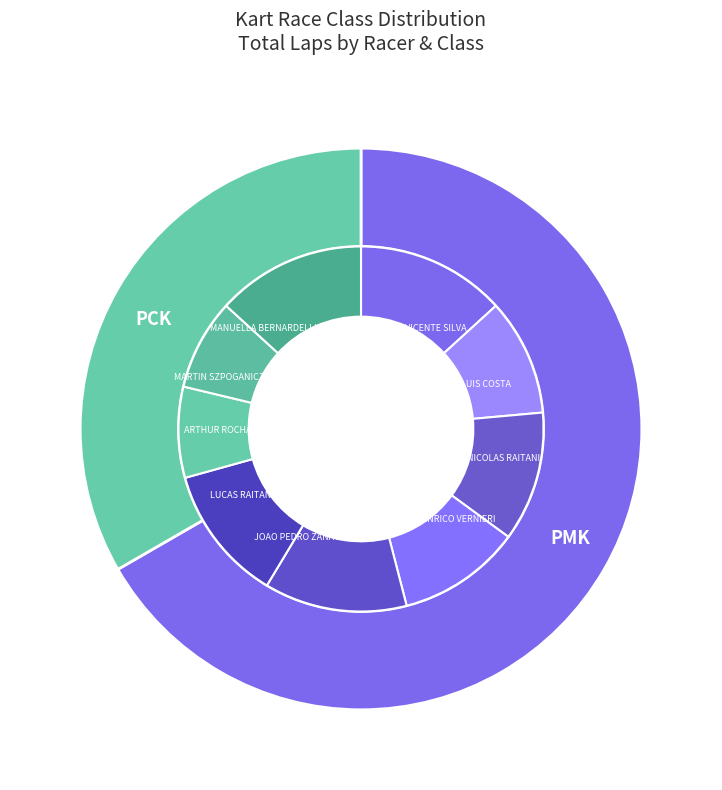

Is there any slice that represents more than half of the pie?

Yes